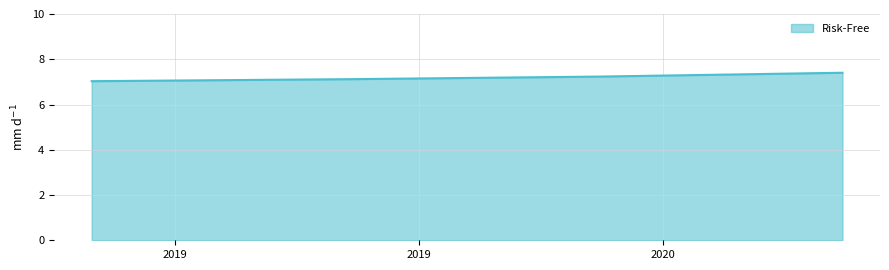

How many lines are shown in the chart?

1